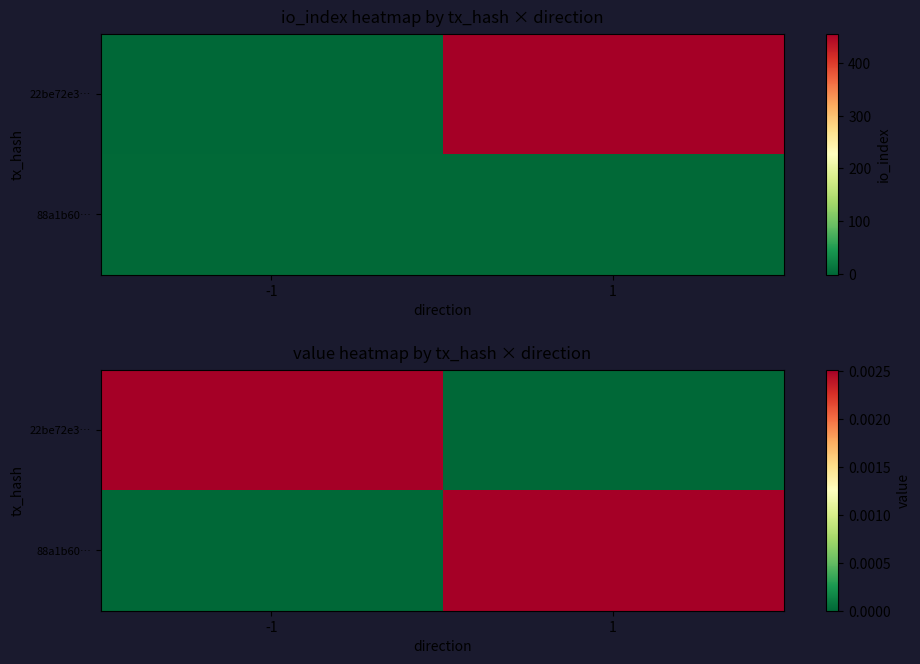

How many values in 22be72e3… are above zero?

1